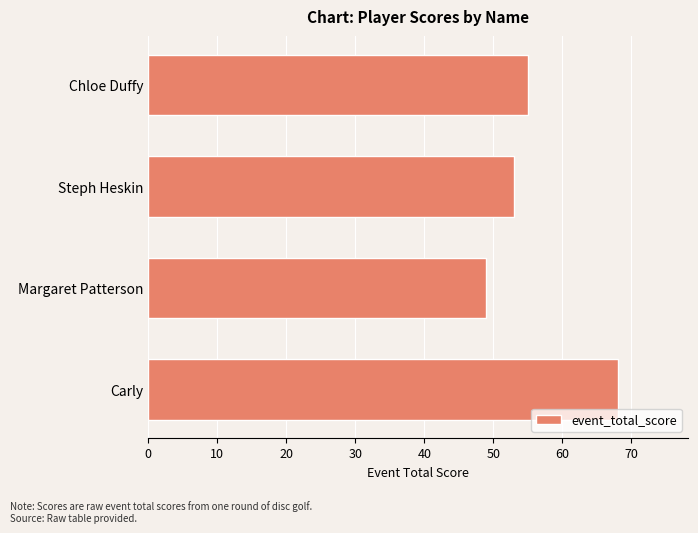

Does the chart contain any negative values?

No